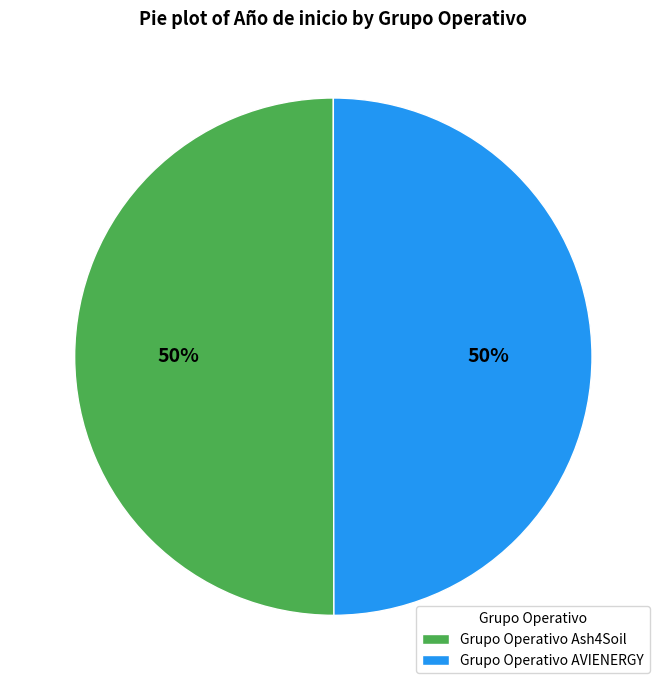

What is the ratio of the value at Grupo Operativo Ash4Soil to the value at Grupo Operativo AVIENERGY?

1.0